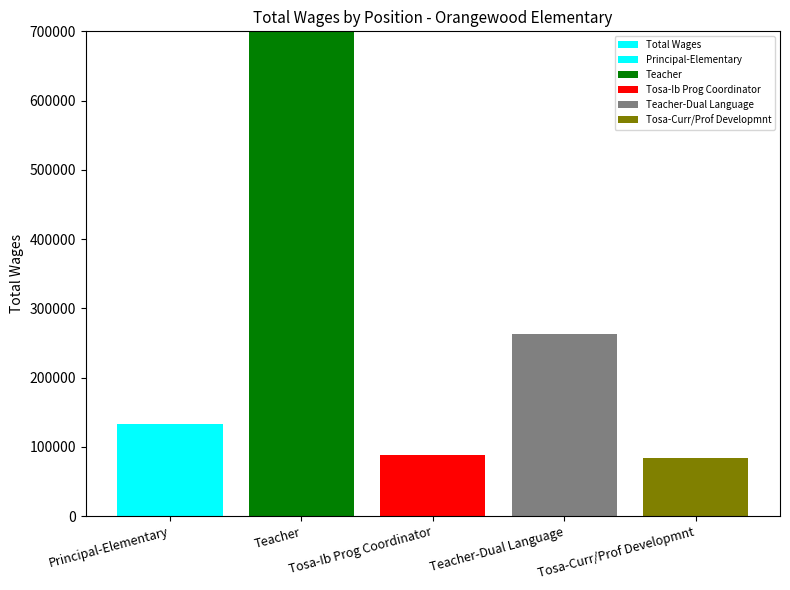

What is the greatest value displayed?

793409